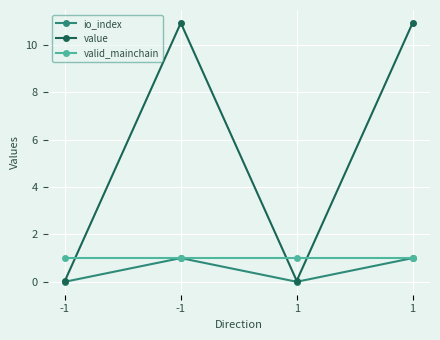

Reading right to left, what are all the values shown in this chart?

io_index: 1.0	0.0	1.0	0.0
value: 10.9	0.0	10.9	0.0
valid_mainchain: 1.0	1.0	1.0	1.0